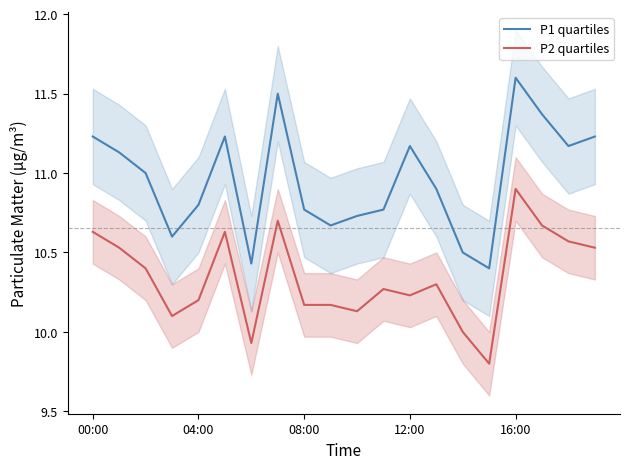

What is the minimum value for P2 quartiles?

9.8